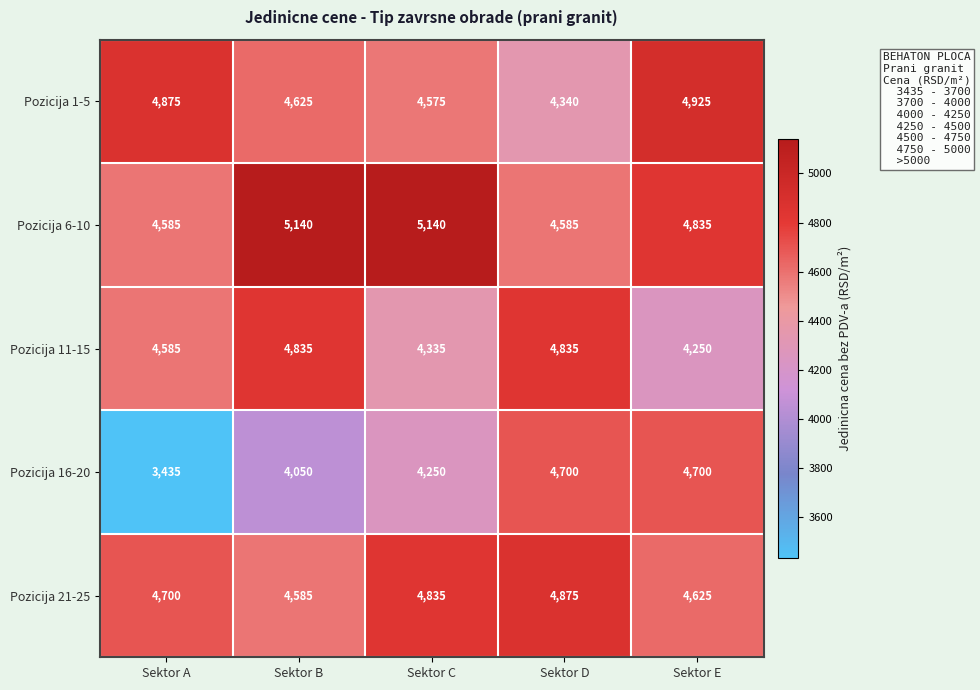

What is the difference between the Pozicija 1-5 values at Sektor E and Sektor B?

300